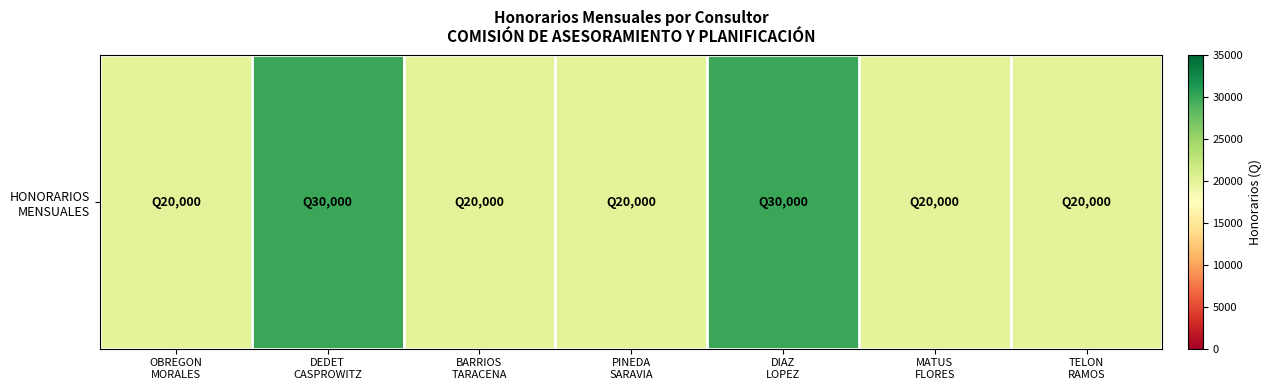

What is the sum of all values?

160000